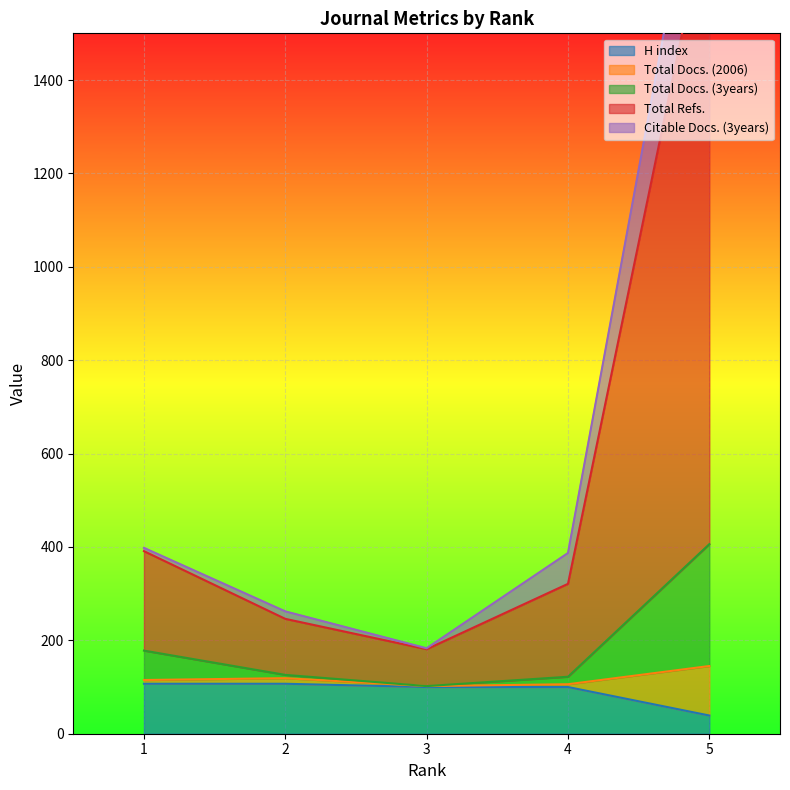

What is the highest value of the H index series?

107